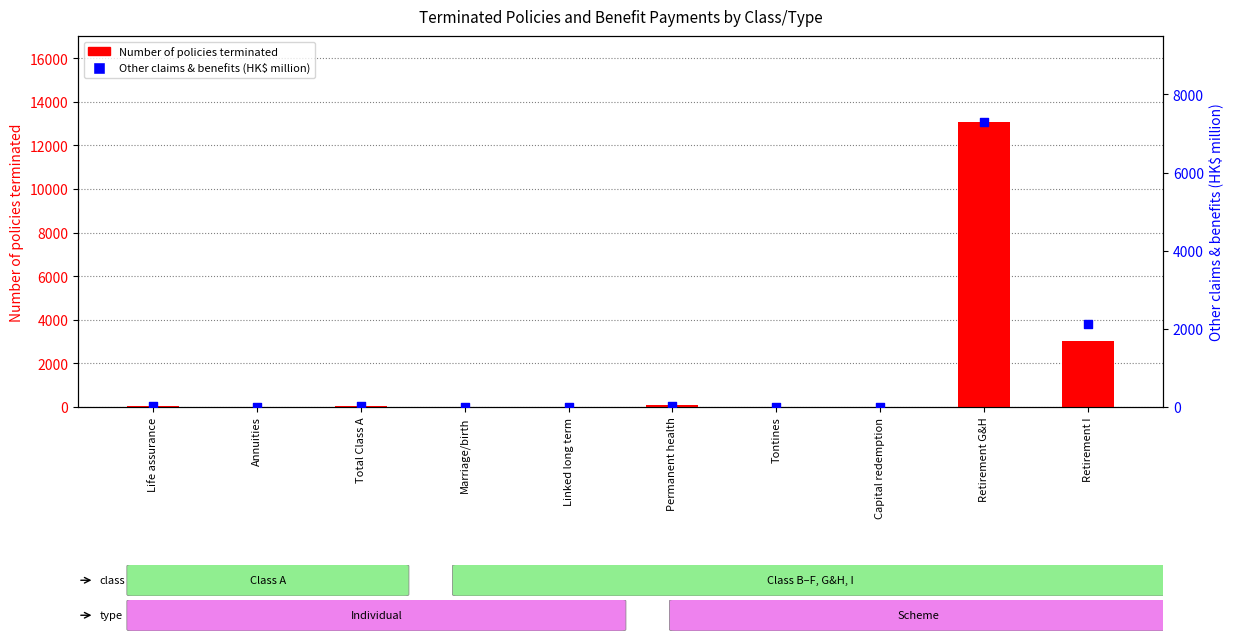

Is the value of Number of policies terminated at Retirement G&H greater than the value of Other claims & benefits (HK$ million) at Annuities?

Yes